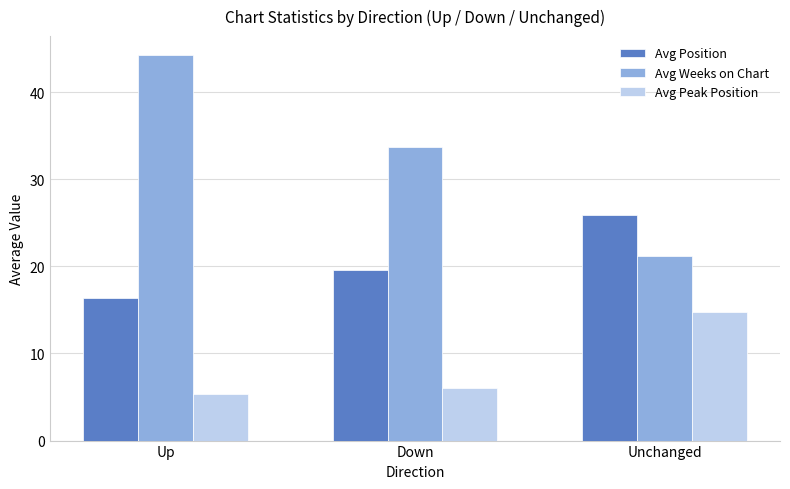

What is the label of the 2nd bar from the left?

Down